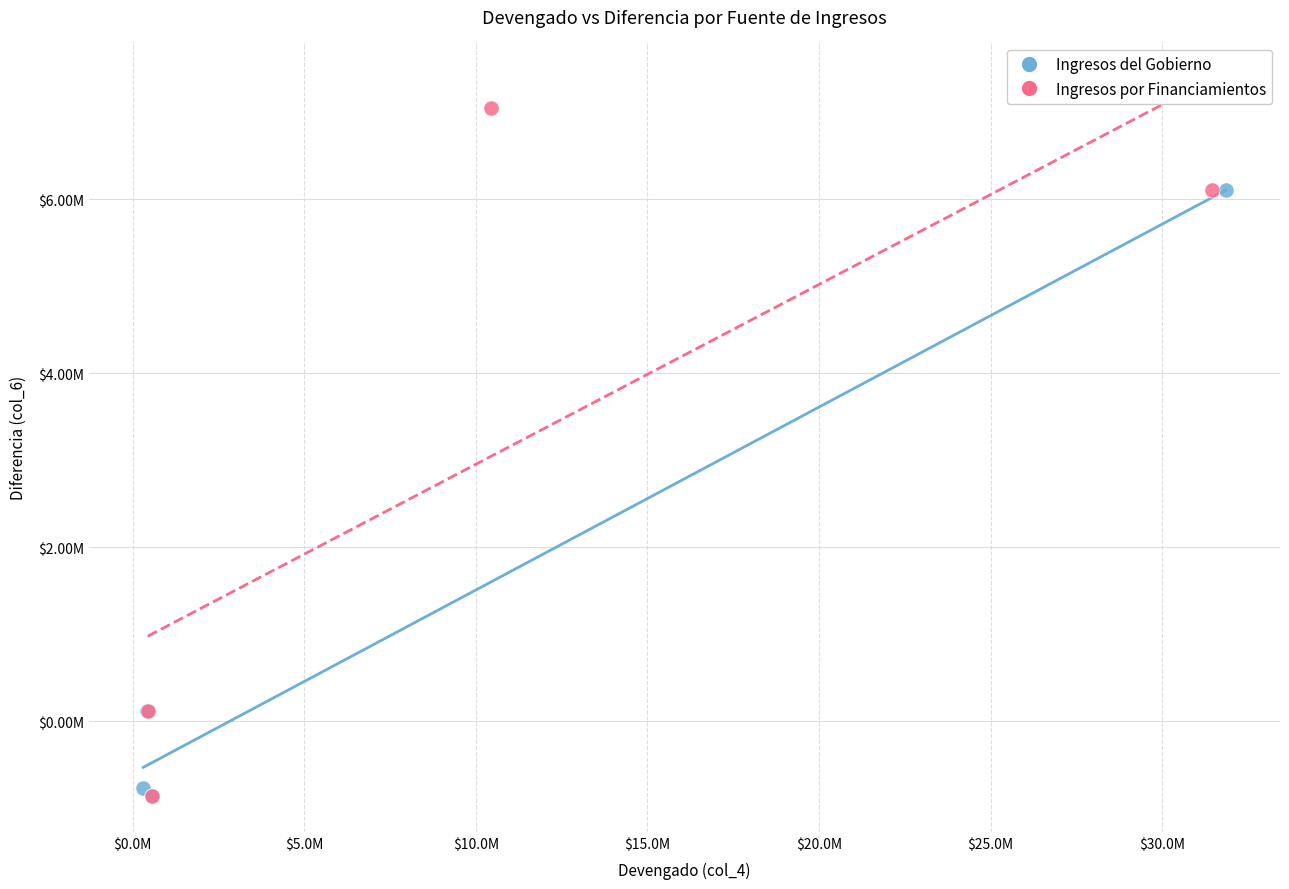

What are all the series names shown in the legend?

Ingresos del Gobierno, Ingresos por Financiamientos